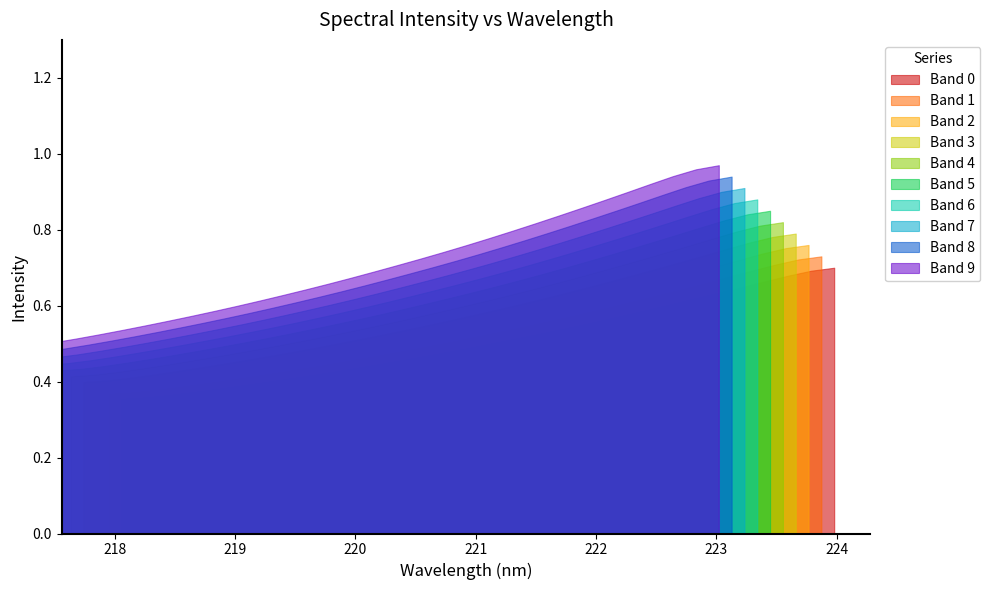

What position from the right is 219.2067?

26